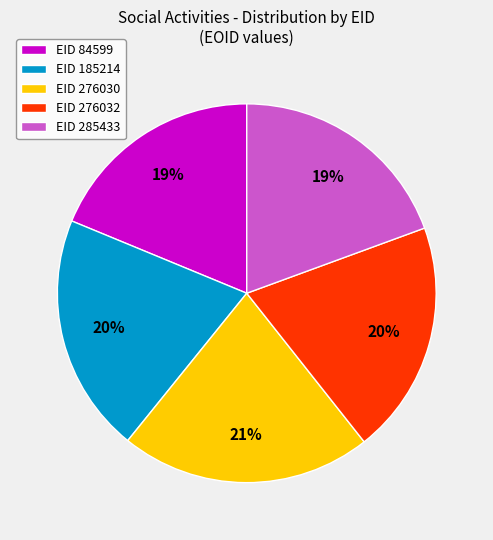

What is the largest slice in the pie chart?

EID 276030